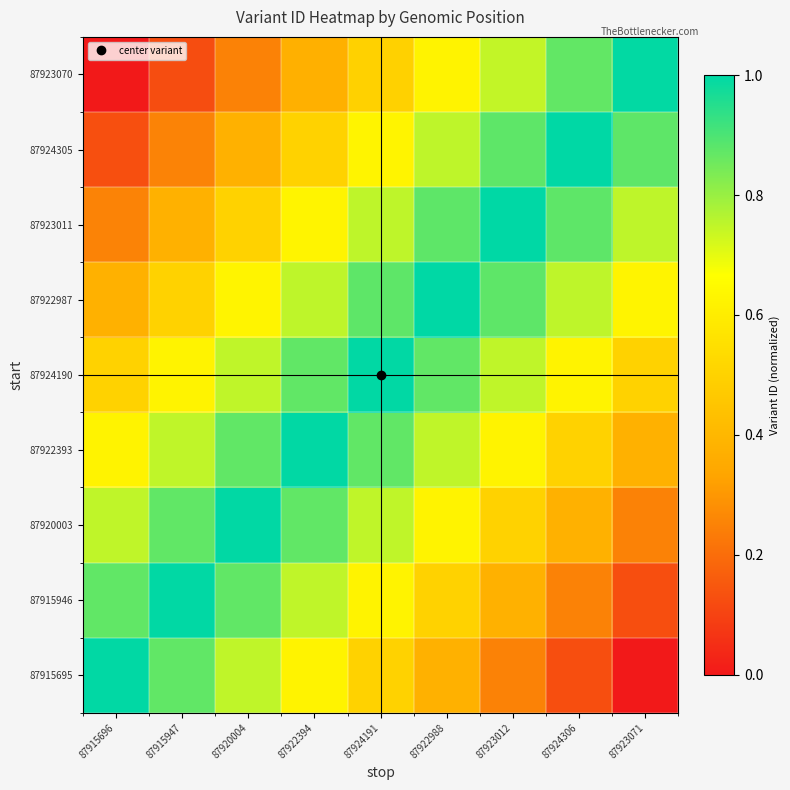

Reading left to right, extract all data points from this chart.

87915695: 87915696=1.0	87915947=0.9	87920004=0.7	87922394=0.6	87924191=0.5	87922988=0.4	87923012=0.3	87924306=0.1	87923071=0.0
87915946: 87915696=0.9	87915947=1.0	87920004=0.9	87922394=0.7	87924191=0.6	87922988=0.5	87923012=0.4	87924306=0.3	87923071=0.1
87920003: 87915696=0.7	87915947=0.9	87920004=1.0	87922394=0.9	87924191=0.7	87922988=0.6	87923012=0.5	87924306=0.4	87923071=0.3
87922393: 87915696=0.6	87915947=0.7	87920004=0.9	87922394=1.0	87924191=0.9	87922988=0.7	87923012=0.6	87924306=0.5	87923071=0.4
87924190: 87915696=0.5	87915947=0.6	87920004=0.7	87922394=0.9	87924191=1.0	87922988=0.9	87923012=0.7	87924306=0.6	87923071=0.5
87922987: 87915696=0.4	87915947=0.5	87920004=0.6	87922394=0.8	87924191=0.9	87922988=1.0	87923012=0.9	87924306=0.8	87923071=0.6
87923011: 87915696=0.3	87915947=0.4	87920004=0.5	87922394=0.6	87924191=0.8	87922988=0.9	87923012=1.0	87924306=0.9	87923071=0.8
87924305: 87915696=0.1	87915947=0.3	87920004=0.4	87922394=0.5	87924191=0.6	87922988=0.8	87923012=0.9	87924306=1.0	87923071=0.9
87923070: 87915696=0.0	87915947=0.1	87920004=0.2	87922394=0.4	87924191=0.5	87922988=0.6	87923012=0.7	87924306=0.9	87923071=1.0